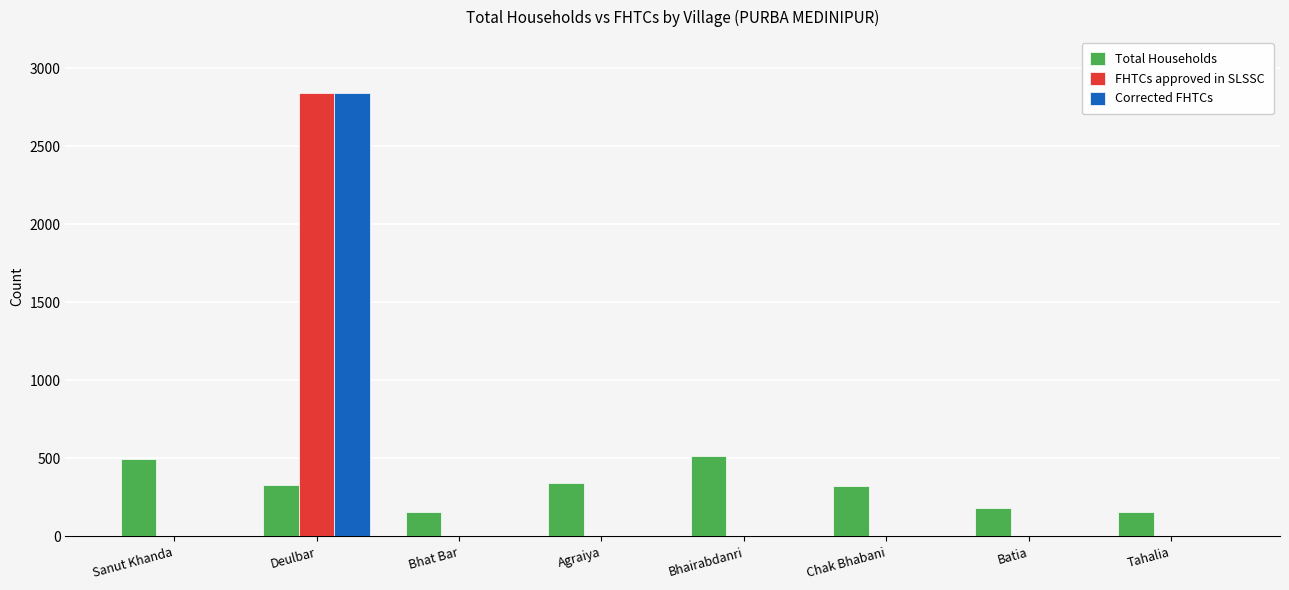

What is the sum of all Corrected FHTCs values?

2843